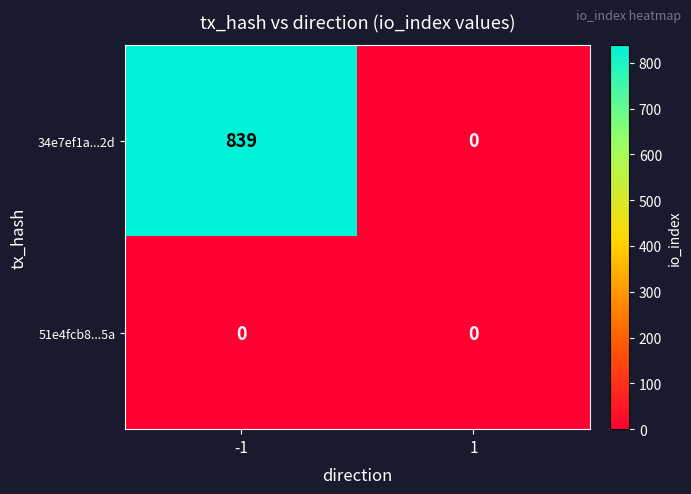

What is the approximate value of 34e7ef1a...2d at -1, to the nearest 100?

800